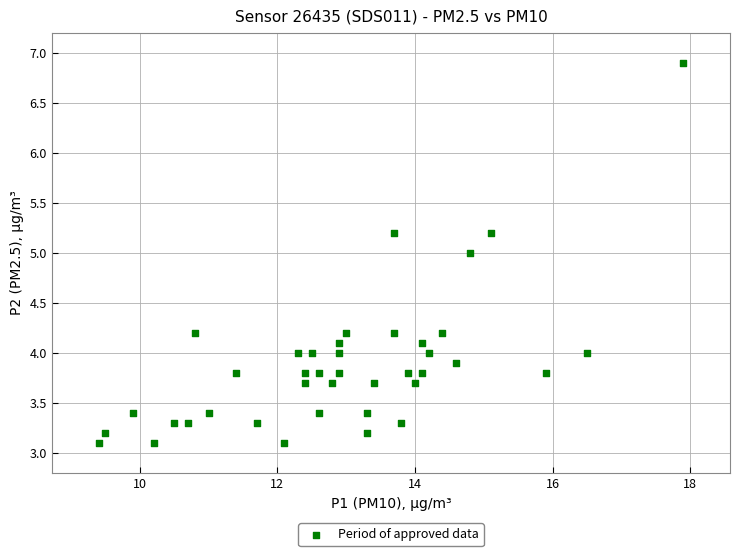

What is the range of X values (max minus min)?

8.5